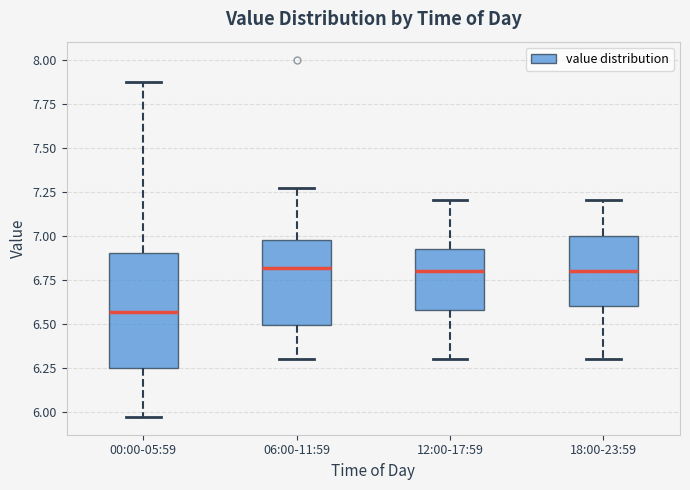

Reading left to right, transcribe this box plot: for each box, give where its median line is, the range the box spans, and where its two whiskers end, as read against the y-axis. The values are not printed on the chart, so give them approximately, as read against the axis.

00:00-05:59: median 6.55, box 6.25 to 6.90, whiskers 5.95 to 7.85
06:00-11:59: median 6.80, box 6.50 to 7.00, whiskers 6.30 to 7.25
12:00-17:59: median 6.80, box 6.60 to 6.95, whiskers 6.30 to 7.20
18:00-23:59: median 6.80, box 6.60 to 7.00, whiskers 6.30 to 7.20